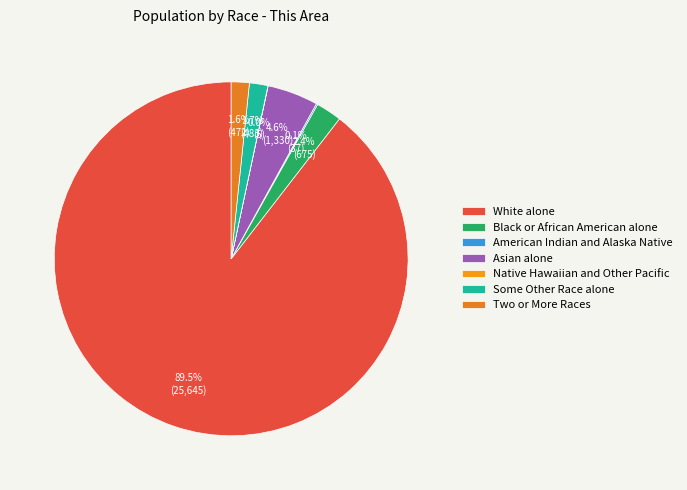

To the nearest percent, what percentage of the pie is Black or African American alone?

2%